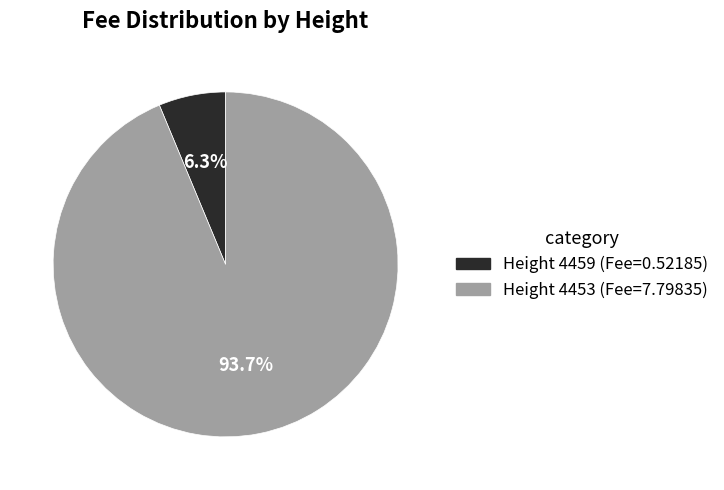

Is there any slice that represents more than half of the pie?

Yes